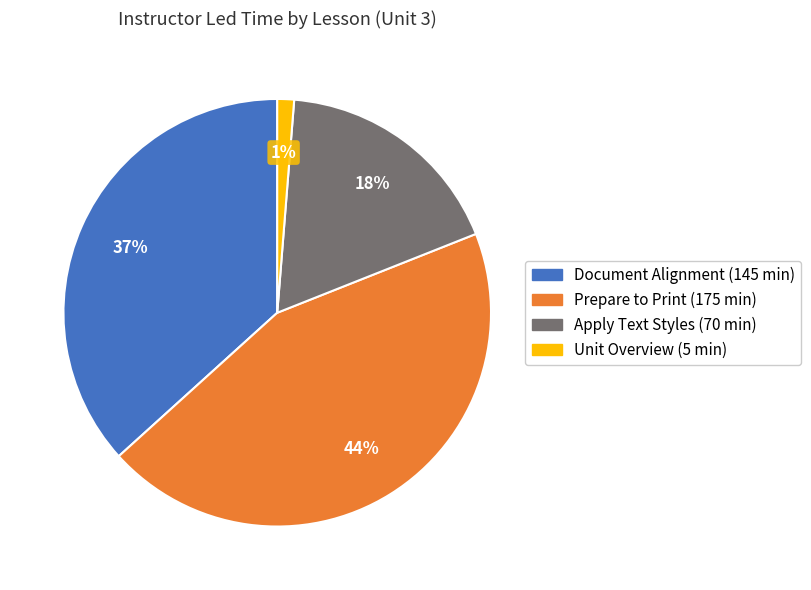

Rank the categories by value from highest to lowest.

Prepare to Print, Document Alignment, Apply Text Styles, Unit Overview